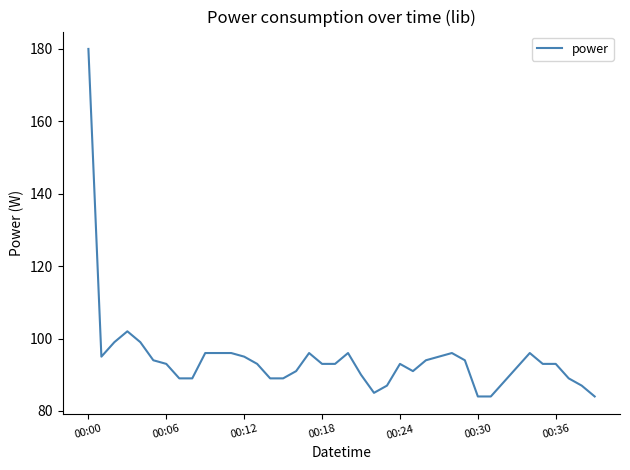

What is the difference between the maximum and minimum values?

96